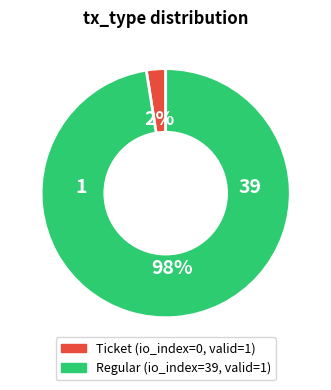

Count the number of slices in the pie.

2